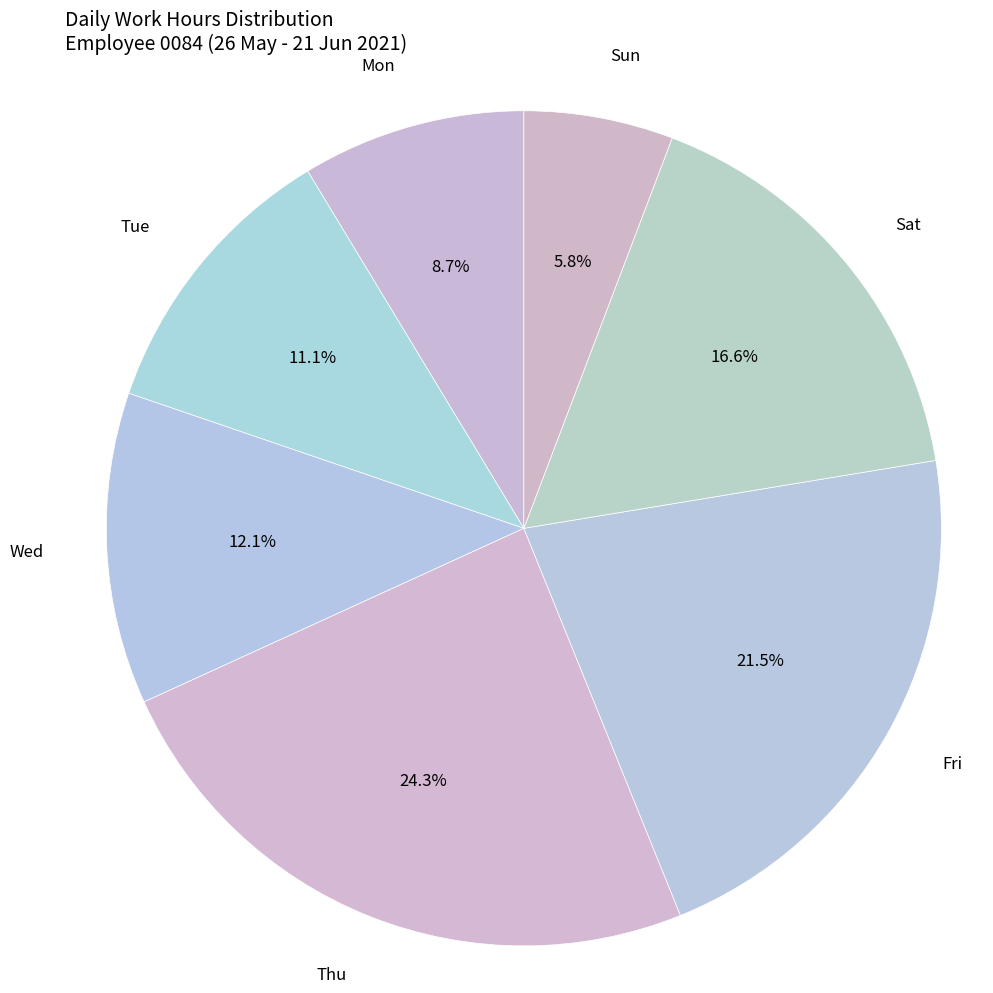

Rank the categories by value from highest to lowest.

Thu, Fri, Sat, Wed, Tue, Mon, Sun